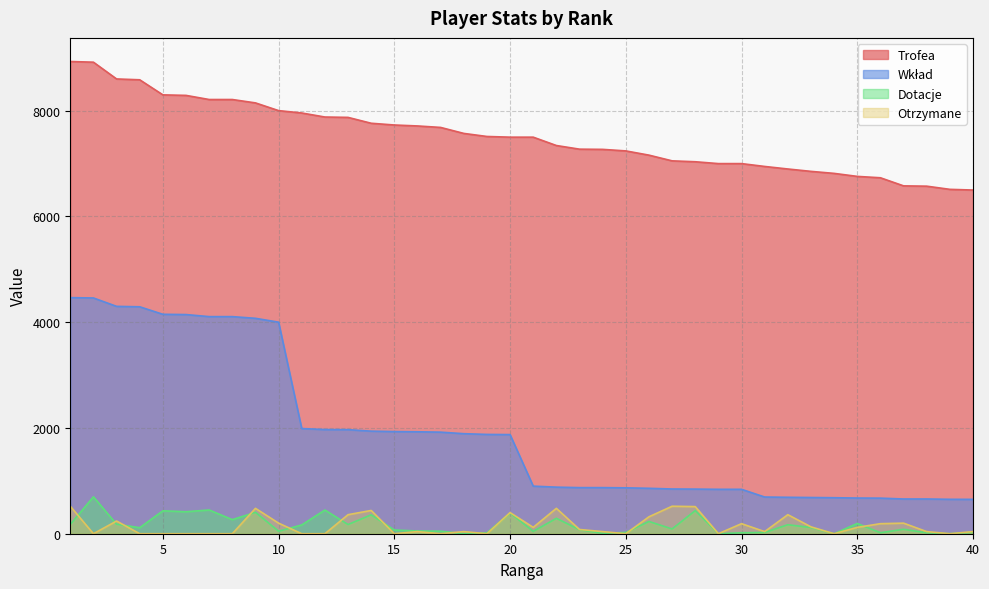

Does the chart display data point markers on the line(s)?

No